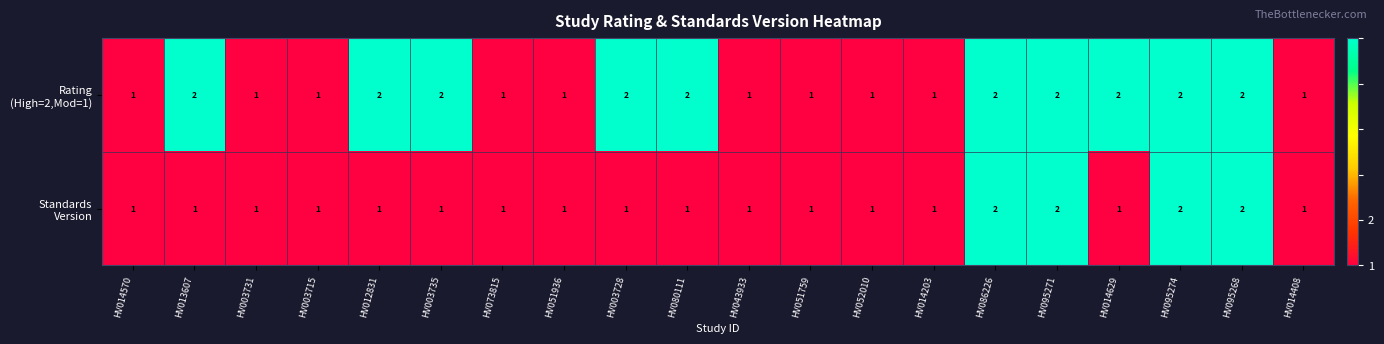

How many distinct data groups are displayed?

2